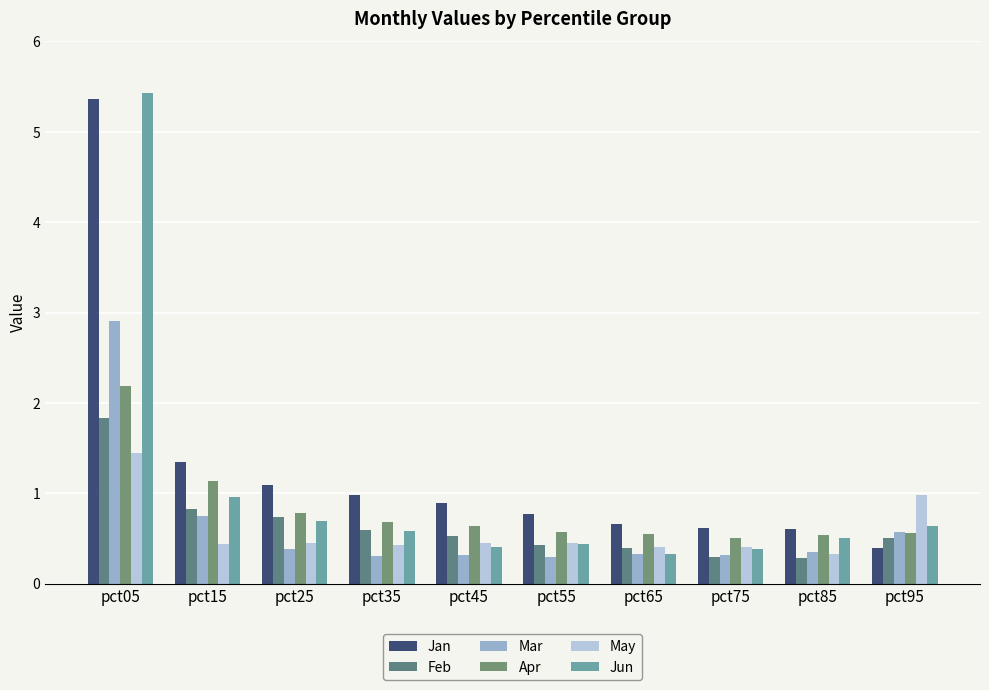

Which series has the largest range (max minus min)?

Jun